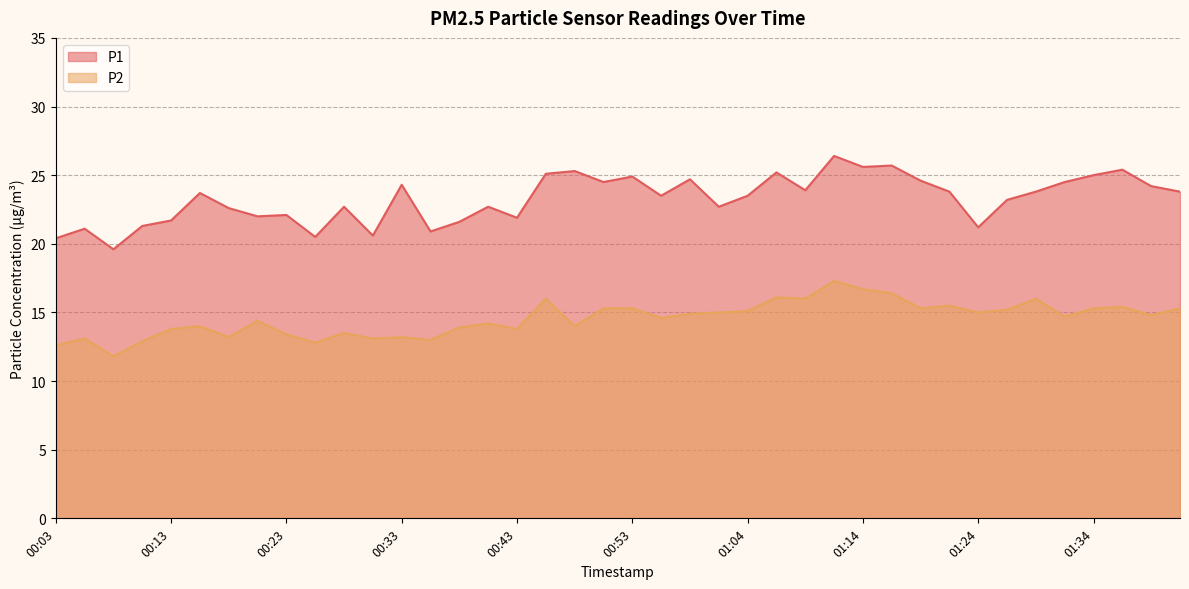

True or false: P1 and P2 intersect in this chart.

False